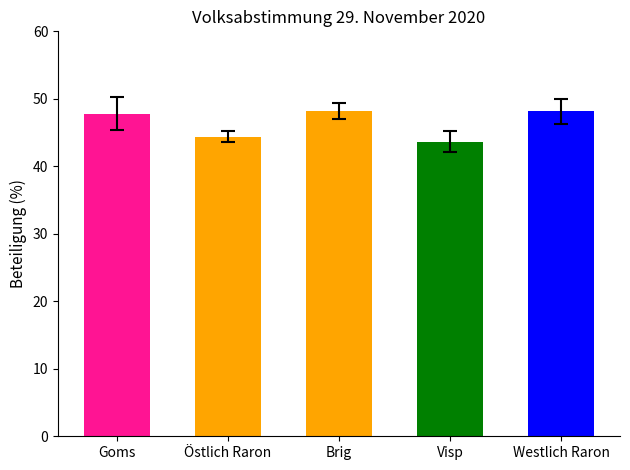

What is the change in value from Visp to Westlich Raron?

+4.5